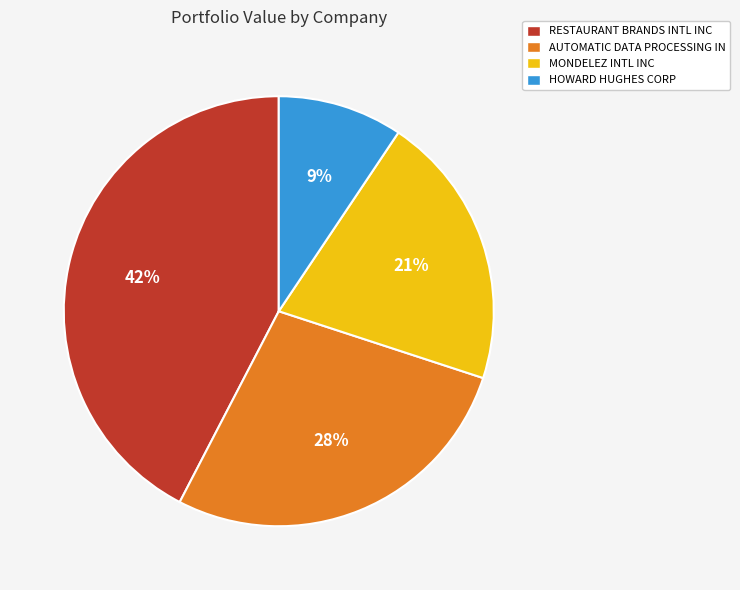

How many segments does this pie chart have?

4